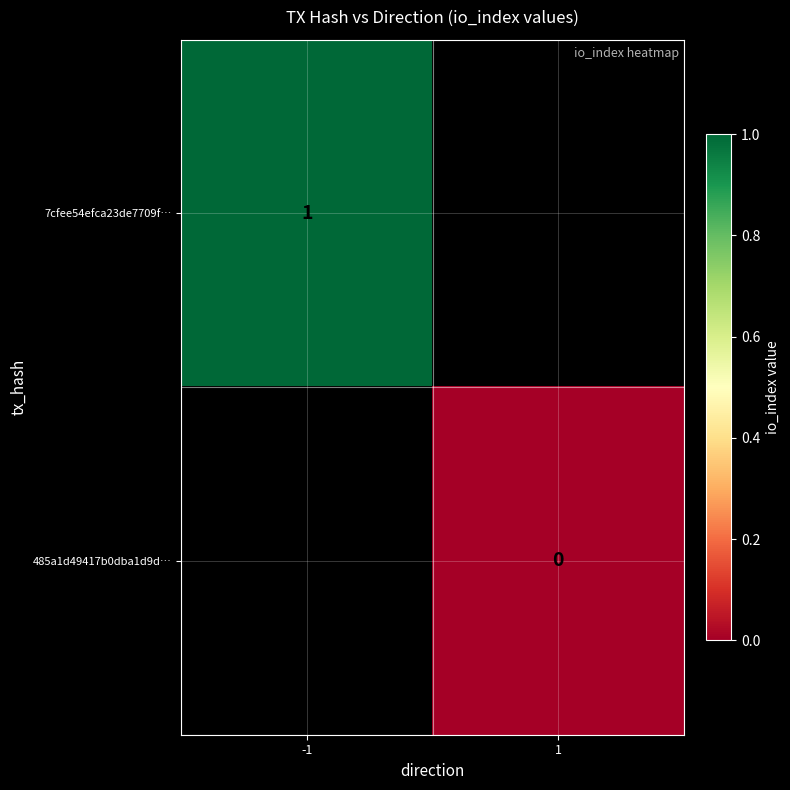

True or false: 7cfee54efca23de7709f… has a value of 1 at -1.

True